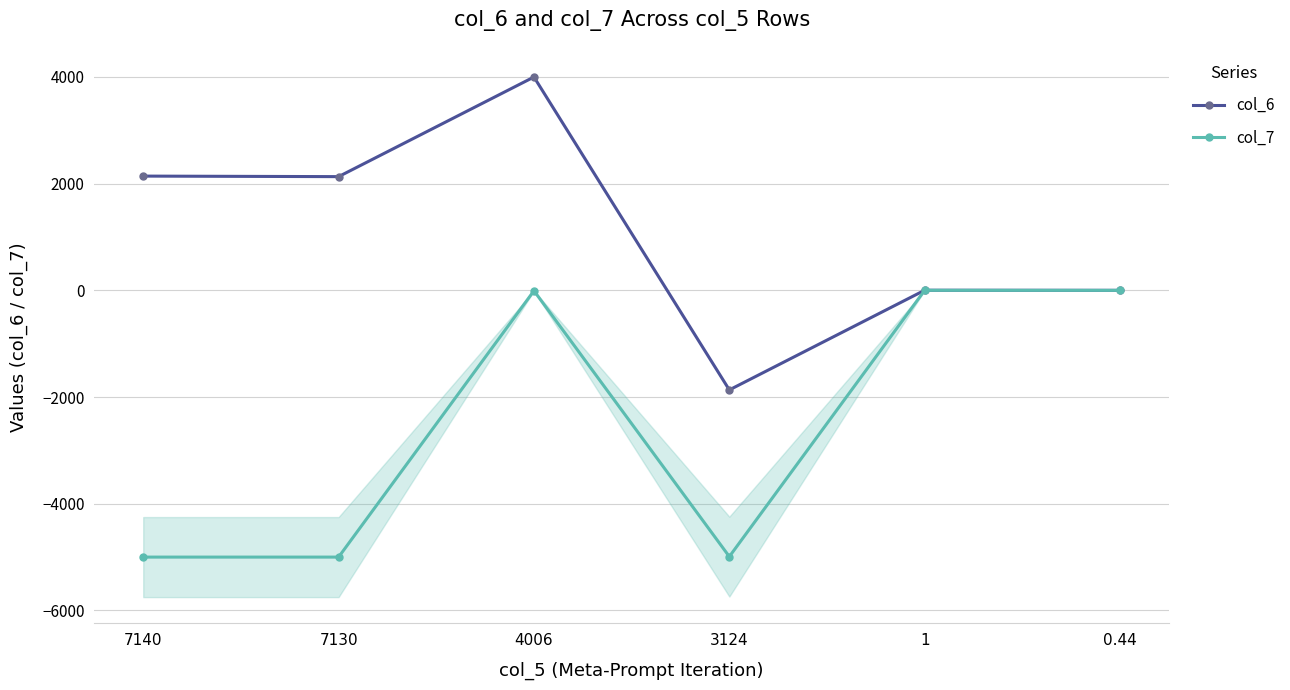

True or false: col_6 and col_7 intersect in this chart.

False